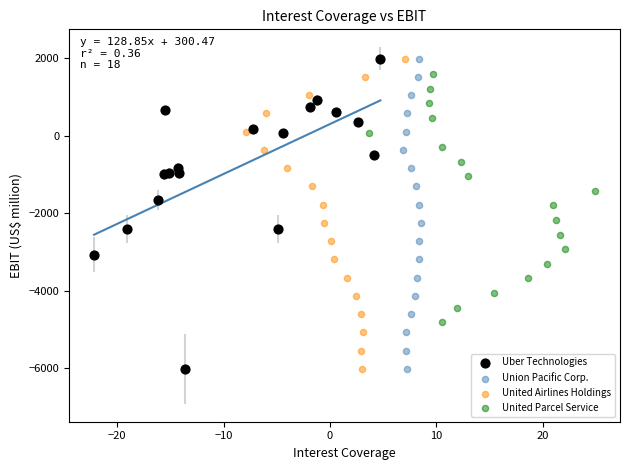

What are all the series names shown in the legend?

Uber Technologies, Union Pacific Corp., United Airlines Holdings, United Parcel Service